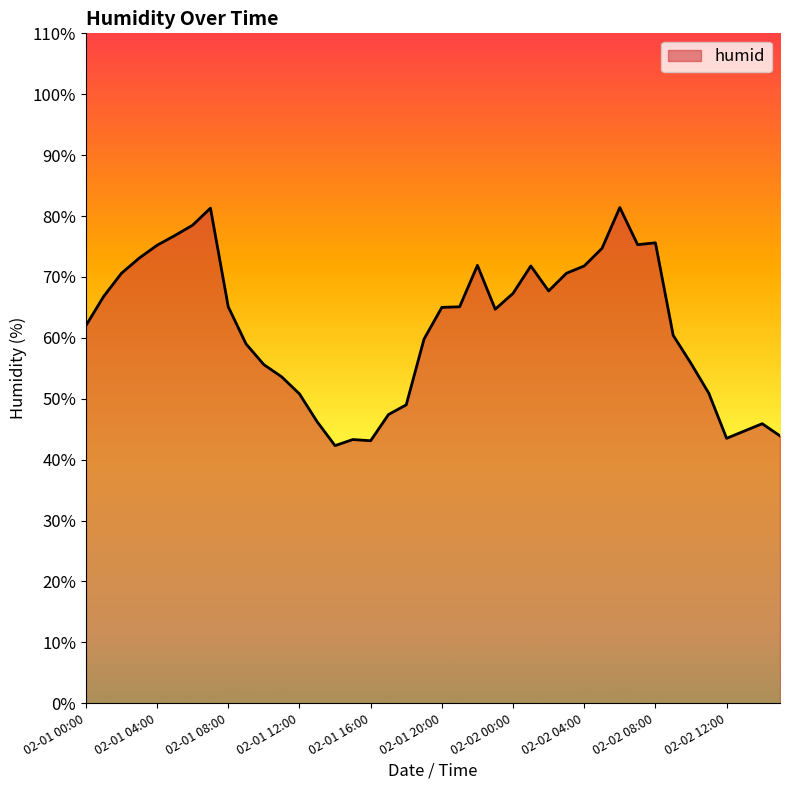

What is the maximum value shown in the chart?

81.4